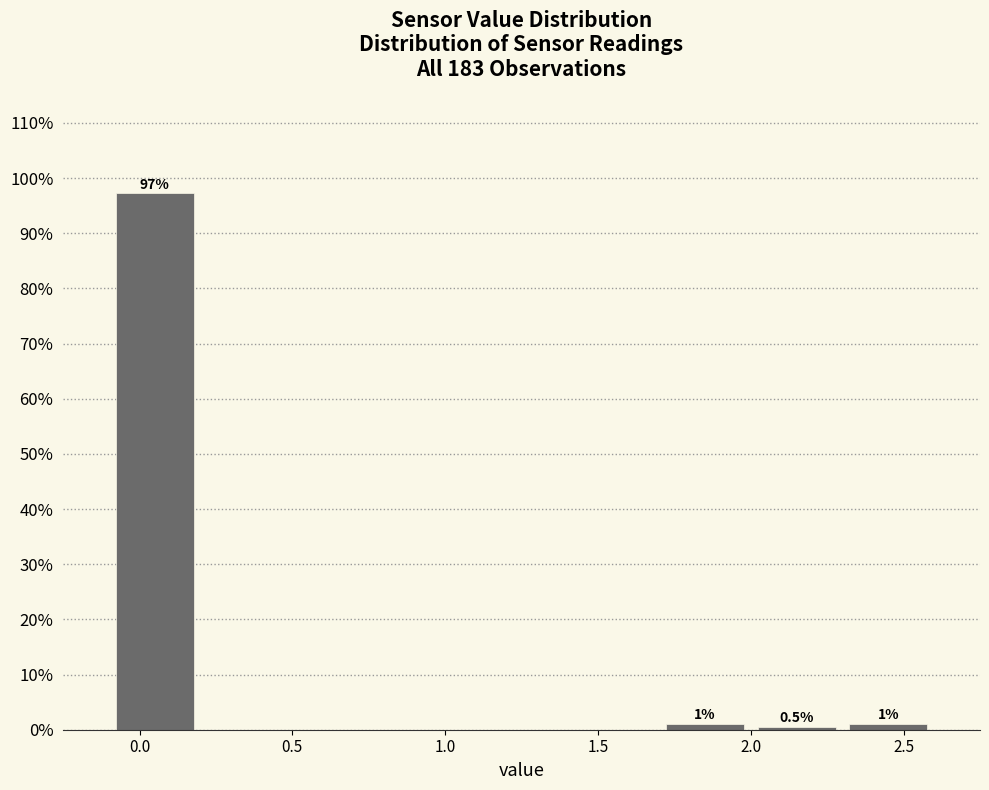

Which range on the x-axis has the tallest bar?

-0.1 to 0.2